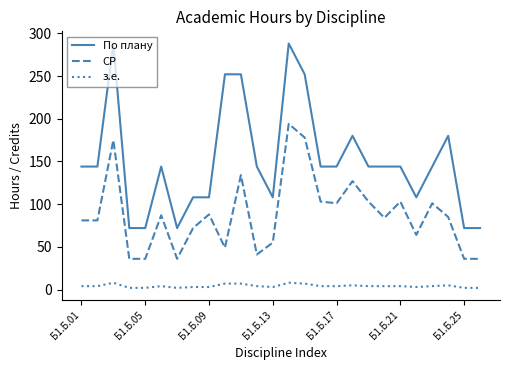

True or false: з.е. has more than 1 points higher than both neighbors.

True